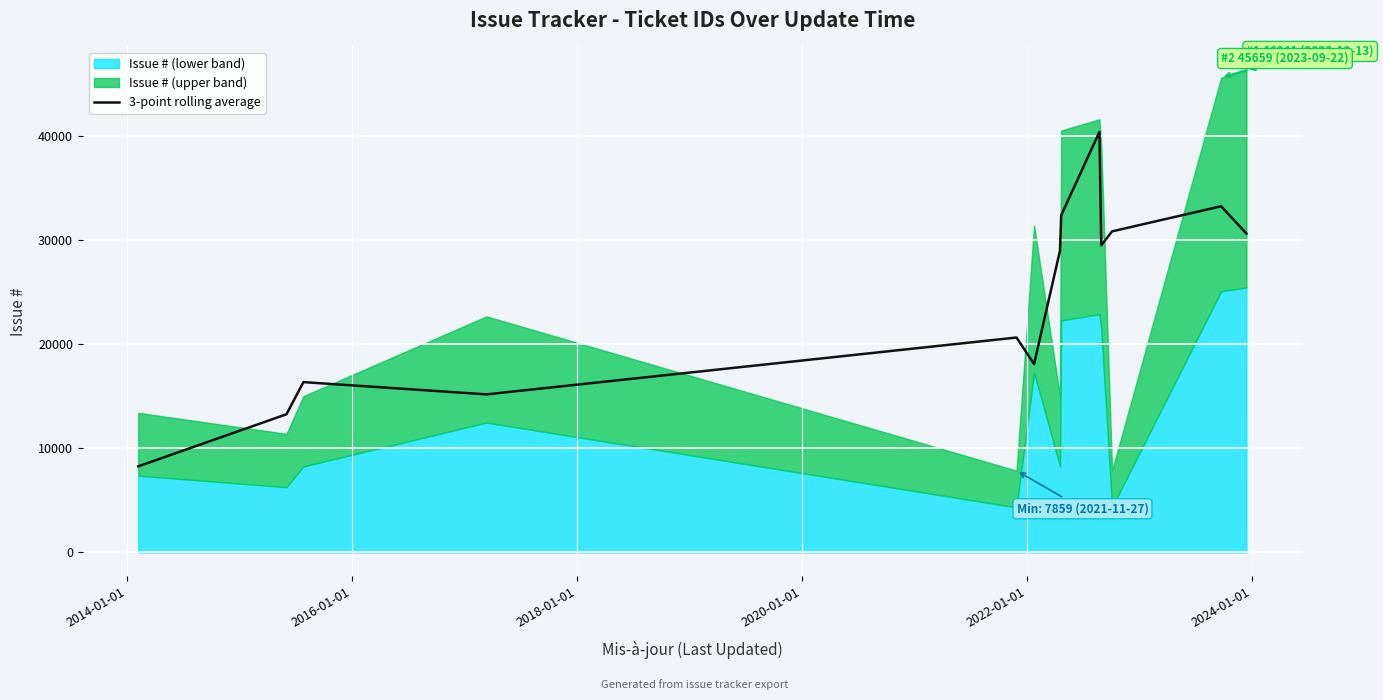

What is the highest value of the 3-point rolling average series?

40439.3